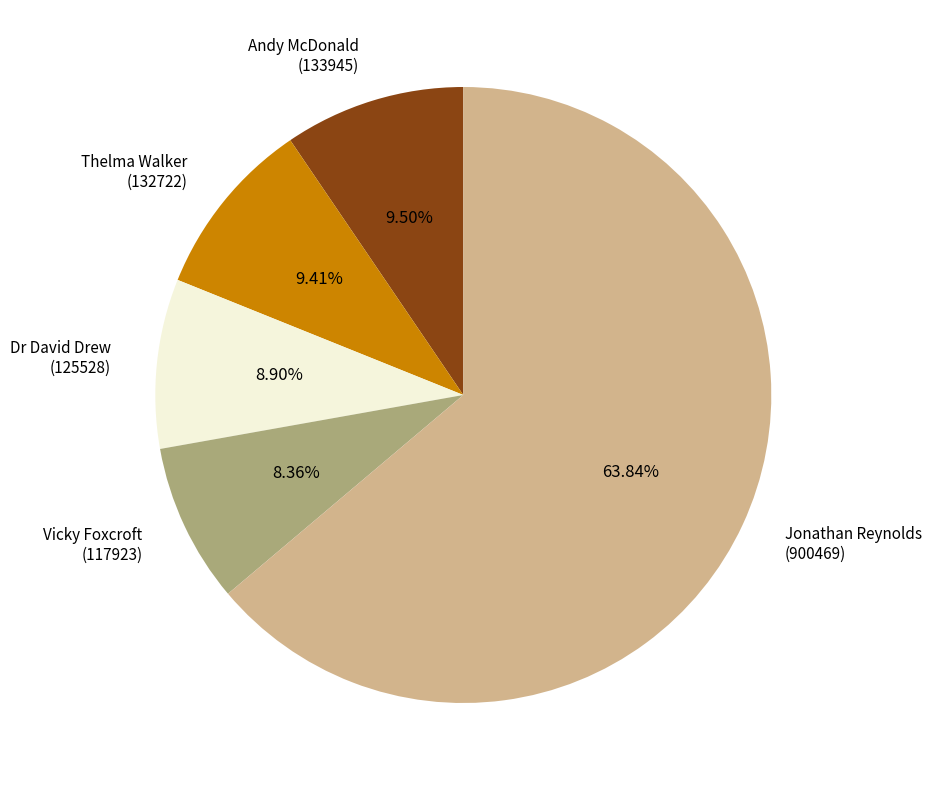

Is Jonathan Reynolds (900469) the majority of the pie?

Yes